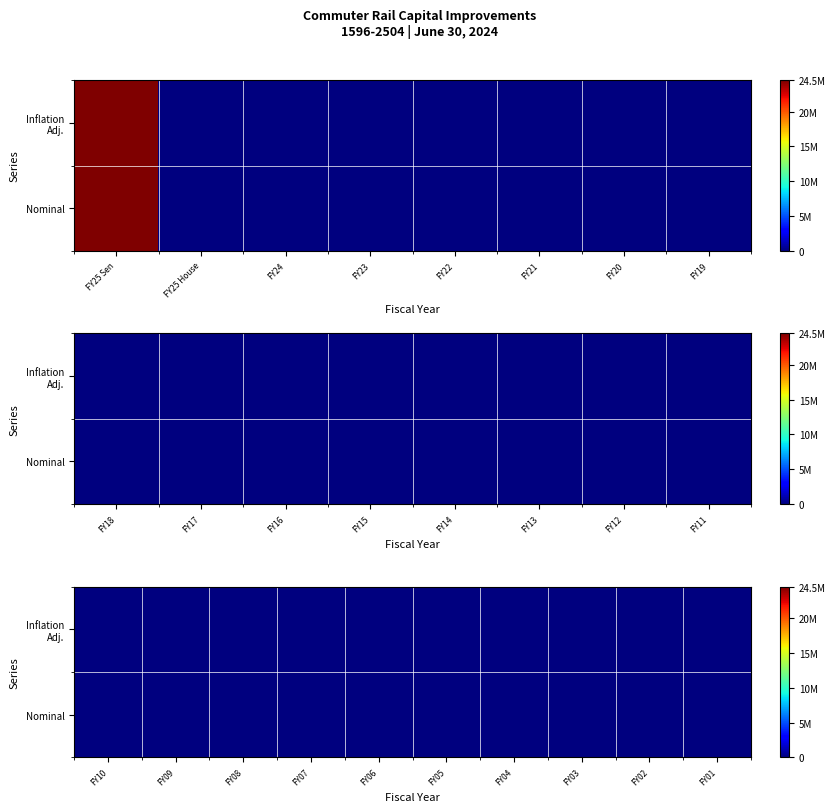

What is the spread (max minus min) of values at 1?

24500000